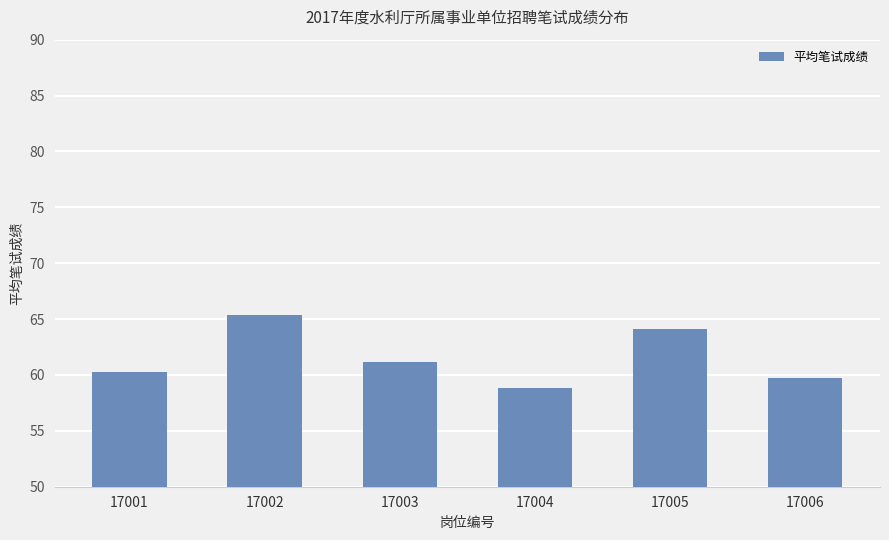

Reading left to right, extract all data points from this chart.

60.3	65.4	61.2	58.8	64.1	59.7